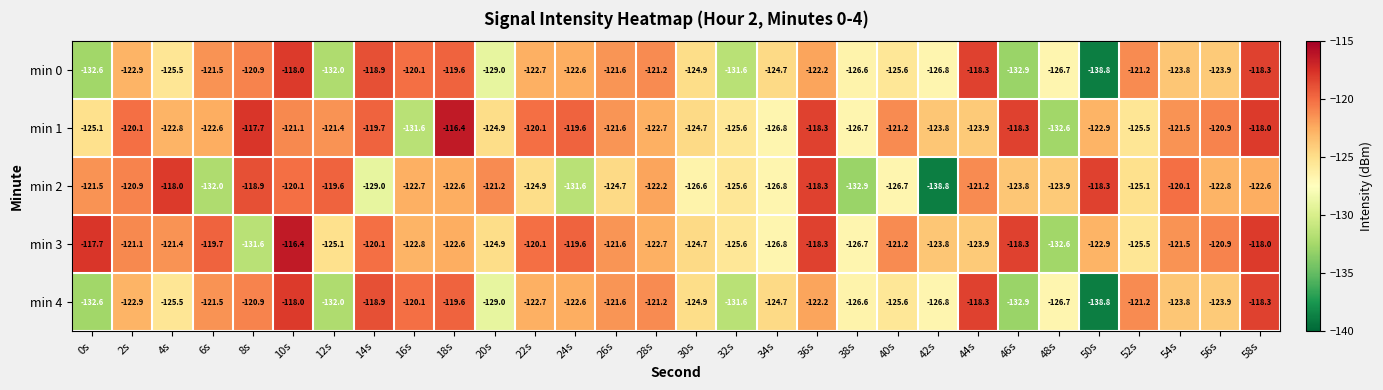

At how many categories does at least one series exceed -128?

30